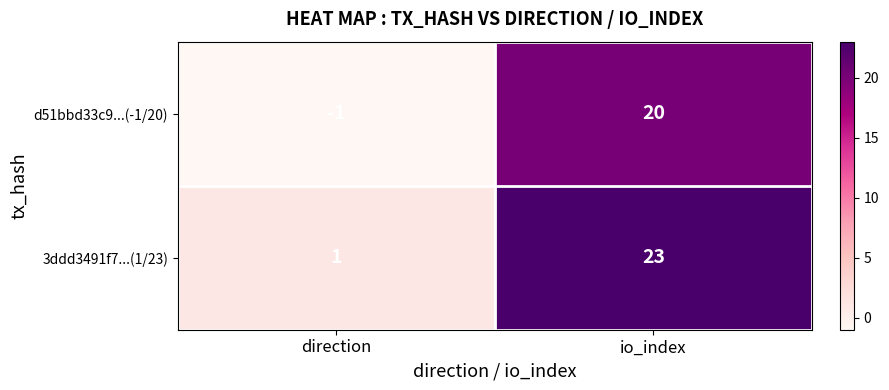

Which series changed the most between direction and io_index?

3ddd3491f7...(1/23)